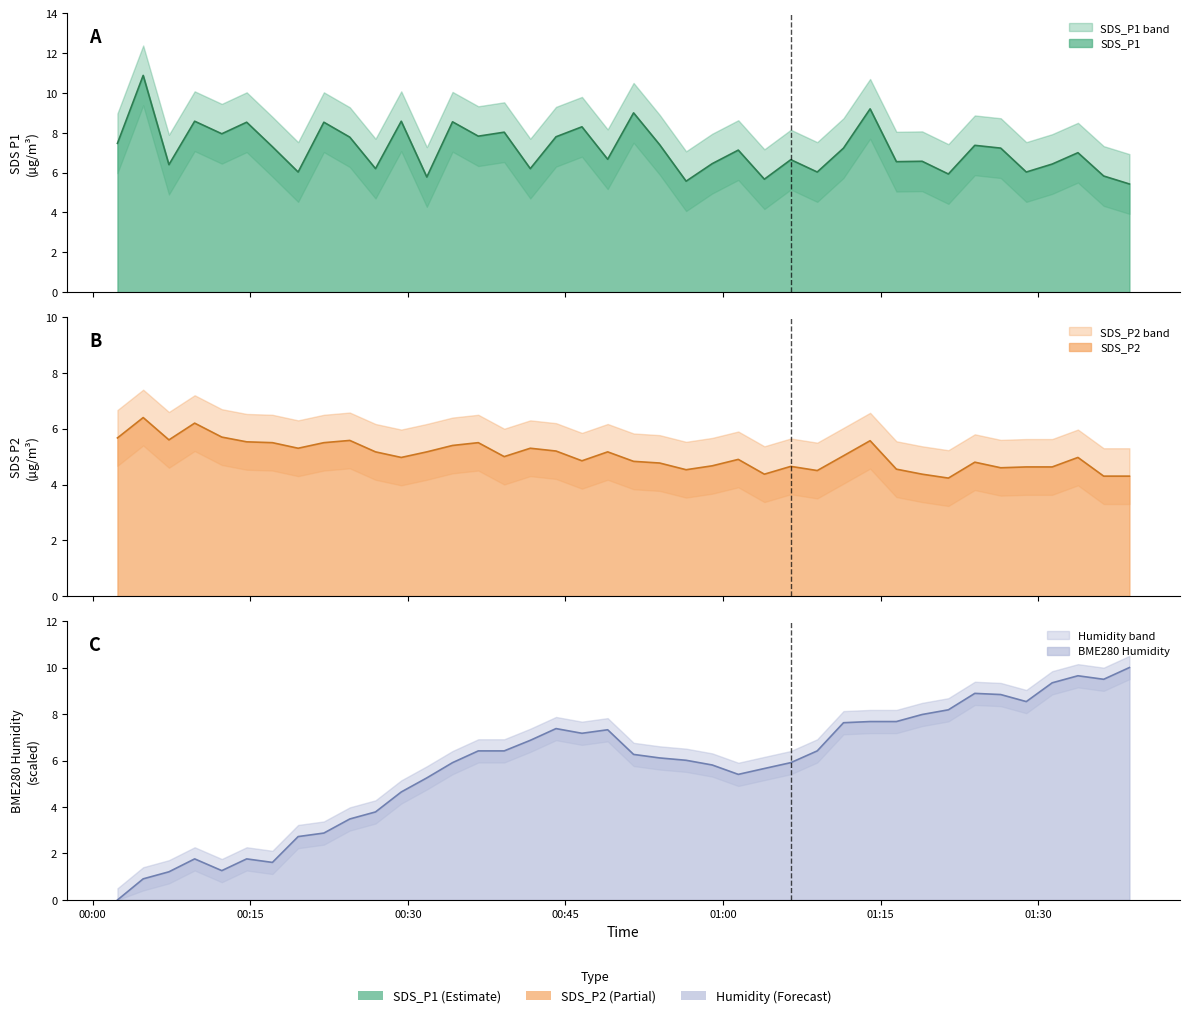

What is the label of the 8th point from the left?

2022/04/15 00:19:33